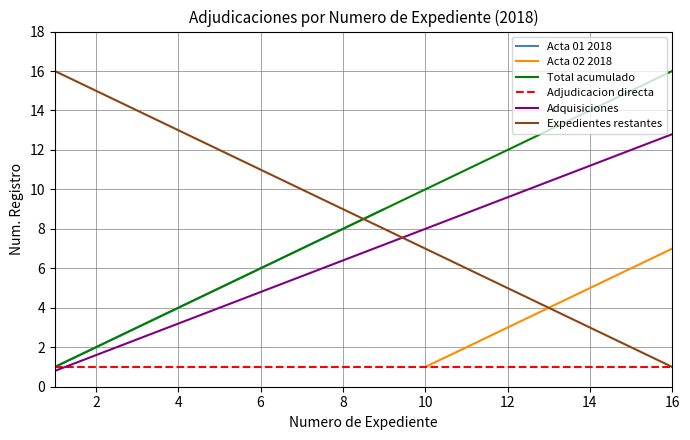

What is the lowest value of the Adjudicacion directa series?

1.0